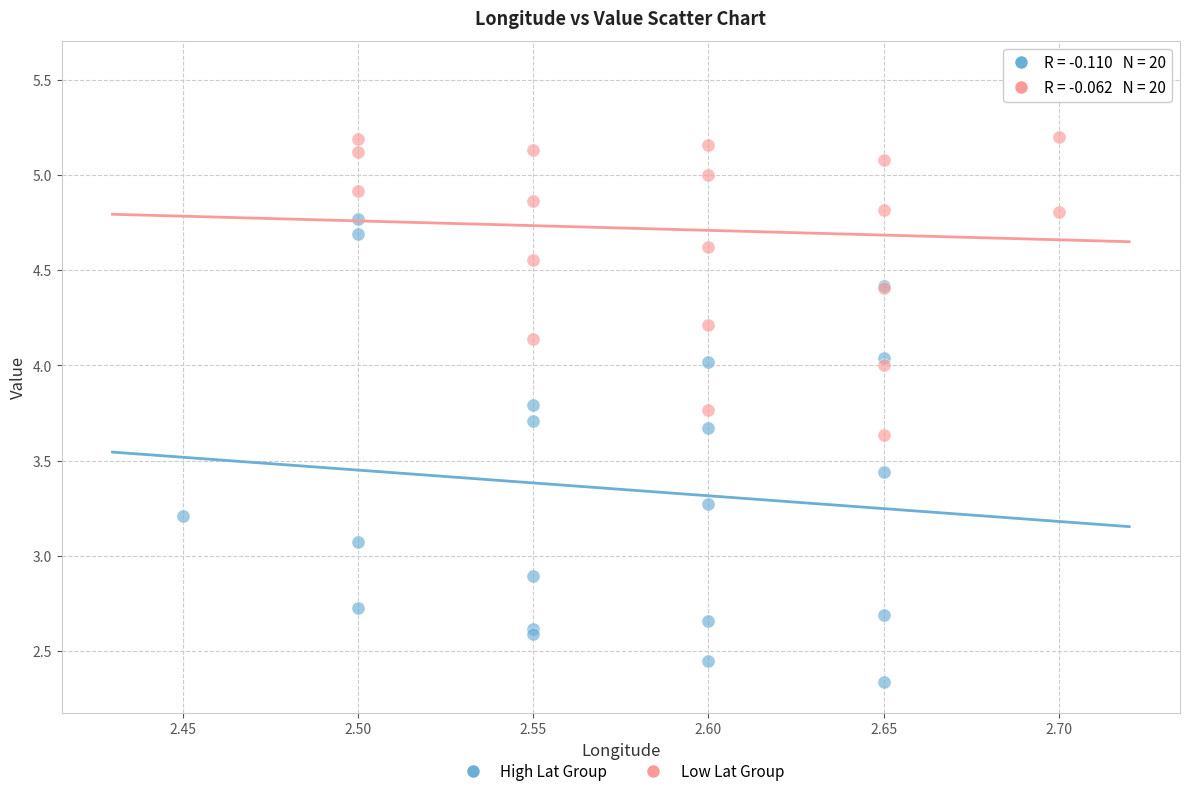

Which series reaches the minimum Y coordinate?

High Lat Group